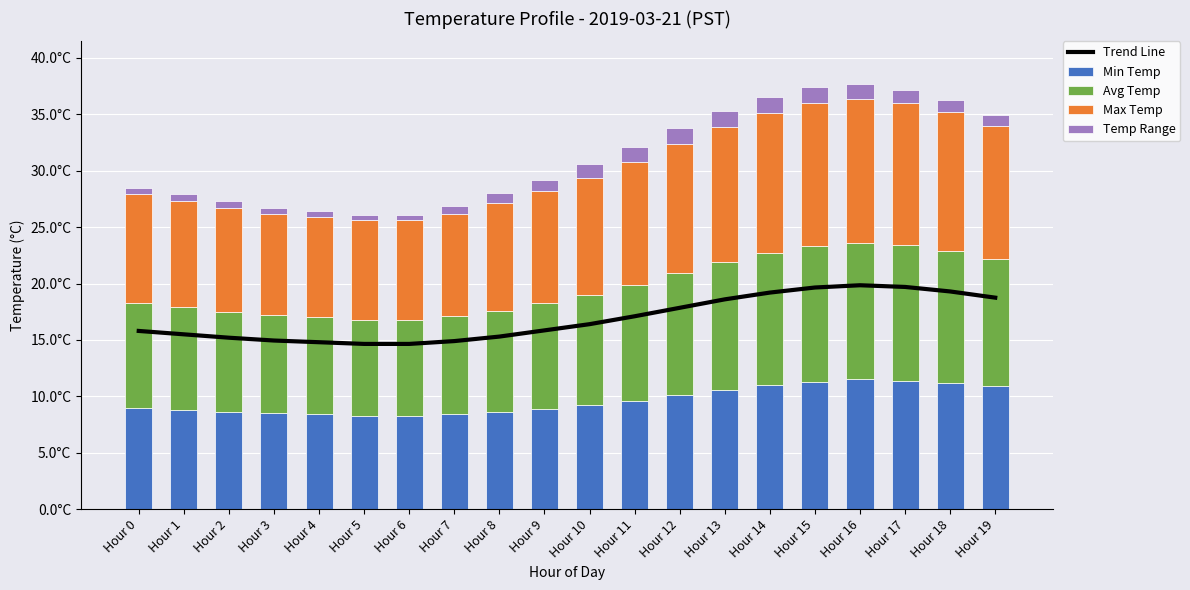

What is the value of the Min Temp bar at the 6th from the left?

8.3